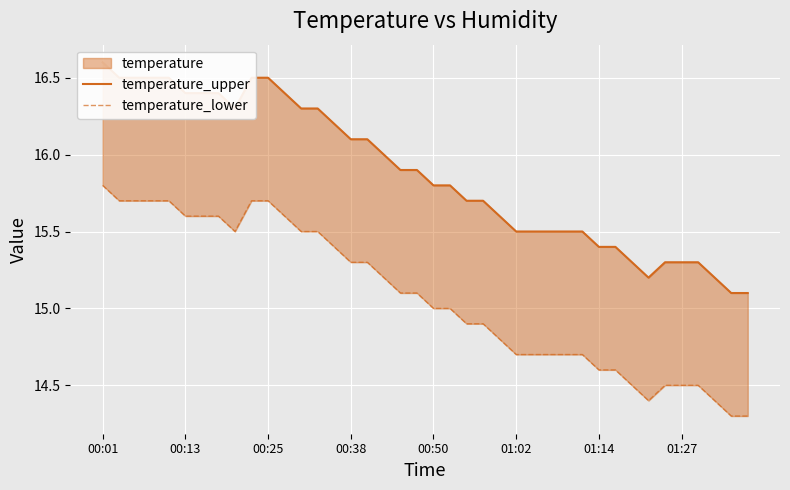

Where is temperature_lower nearest to the value 15?

00:50